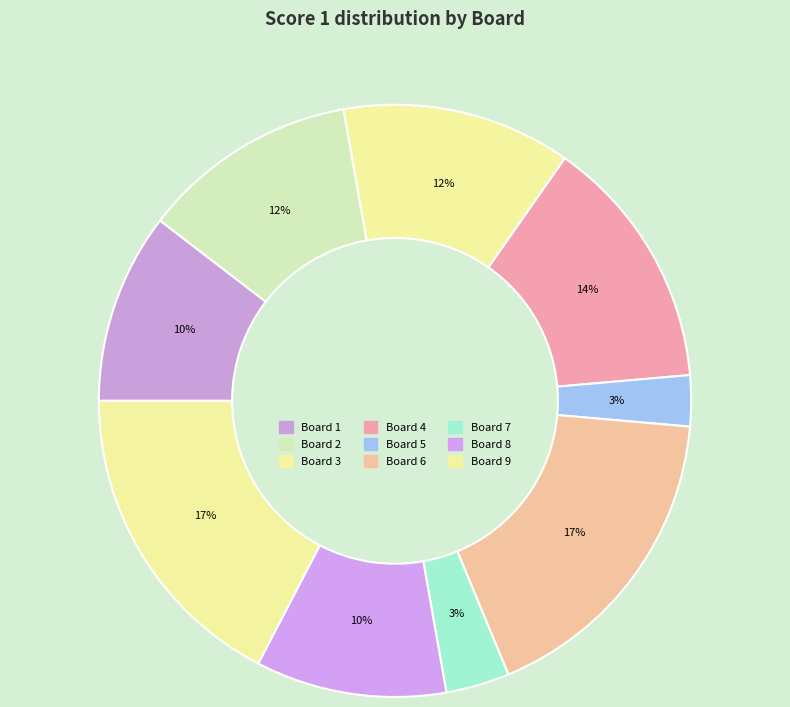

Do Board 9 and Board 7 together represent more than half of the pie?

No